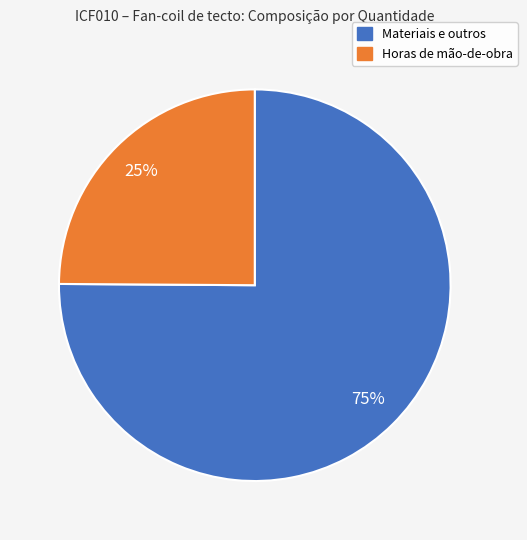

Does any single category account for the majority?

Yes